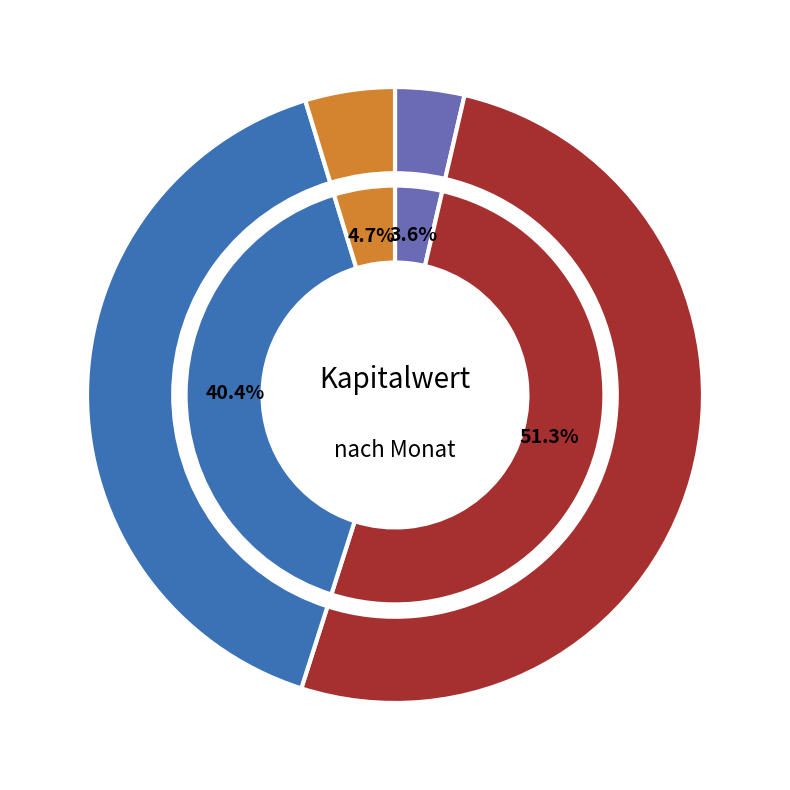

The 33 slice represents 1% of the pie. True or false?

False